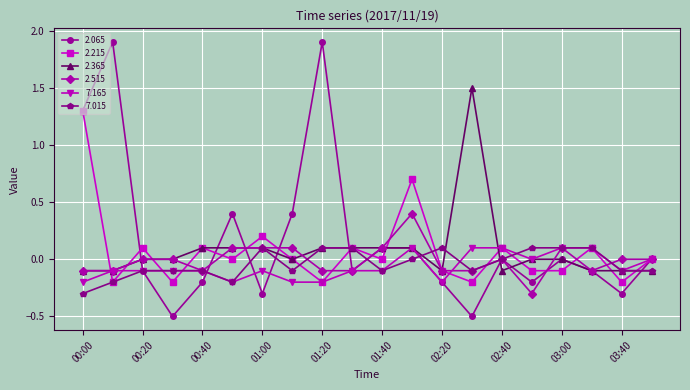

Count the number of categories in the chart.

20